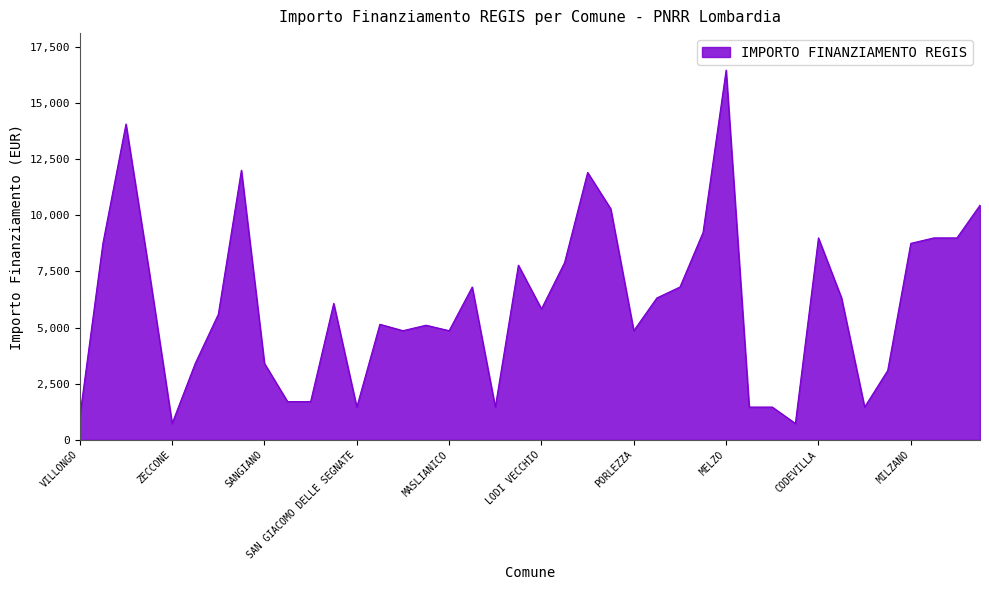

What is the maximum value shown in the chart?

16464